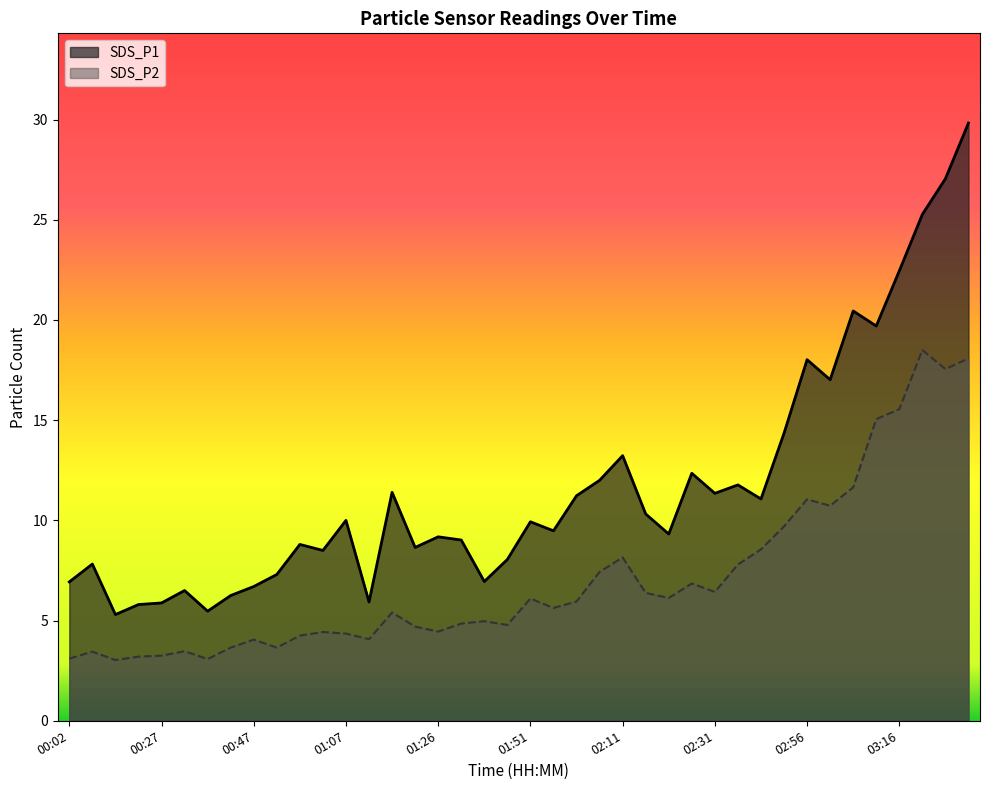

At how many categories does at least one series exceed 26?

2